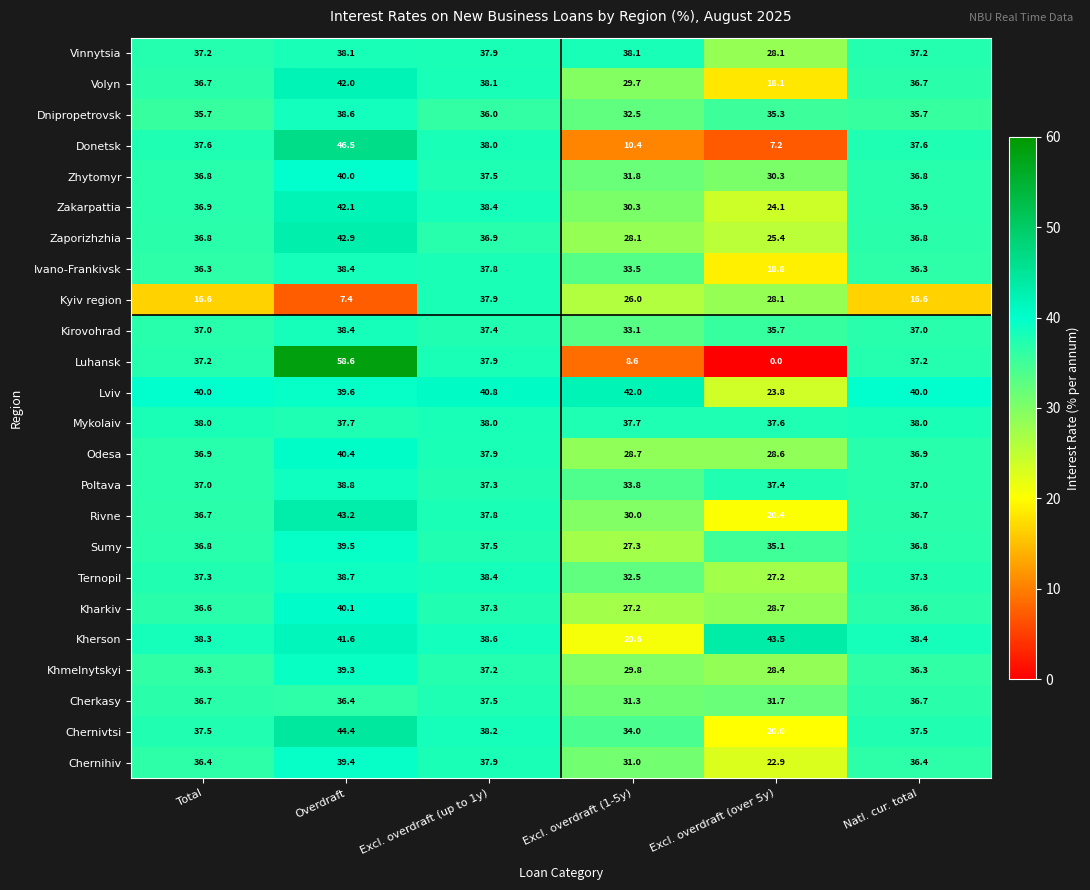

Read the Donetsk value at Total.

37.6